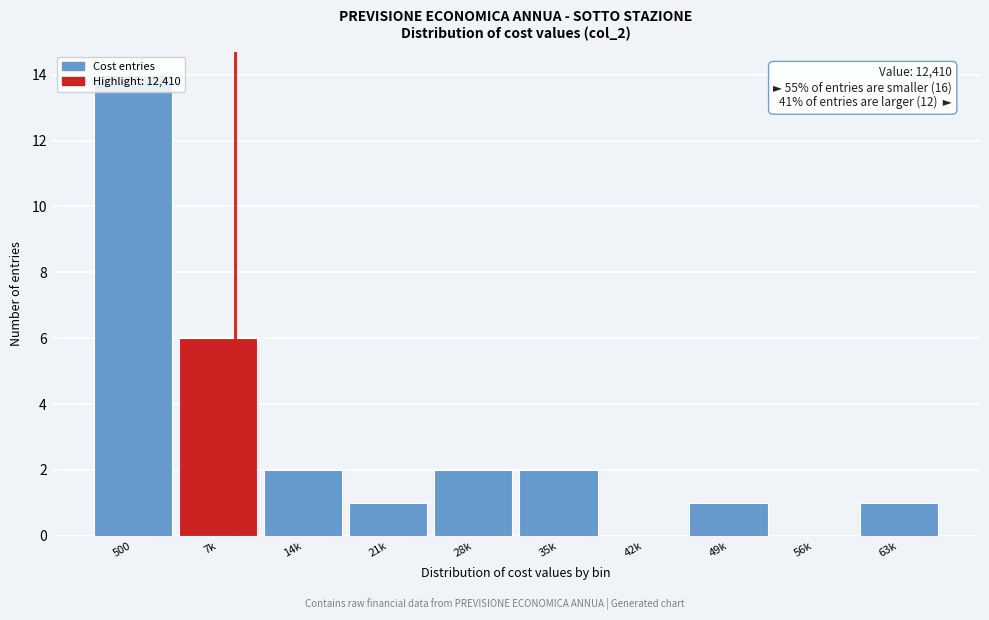

What is the change in value from 7k to 28k?

-4